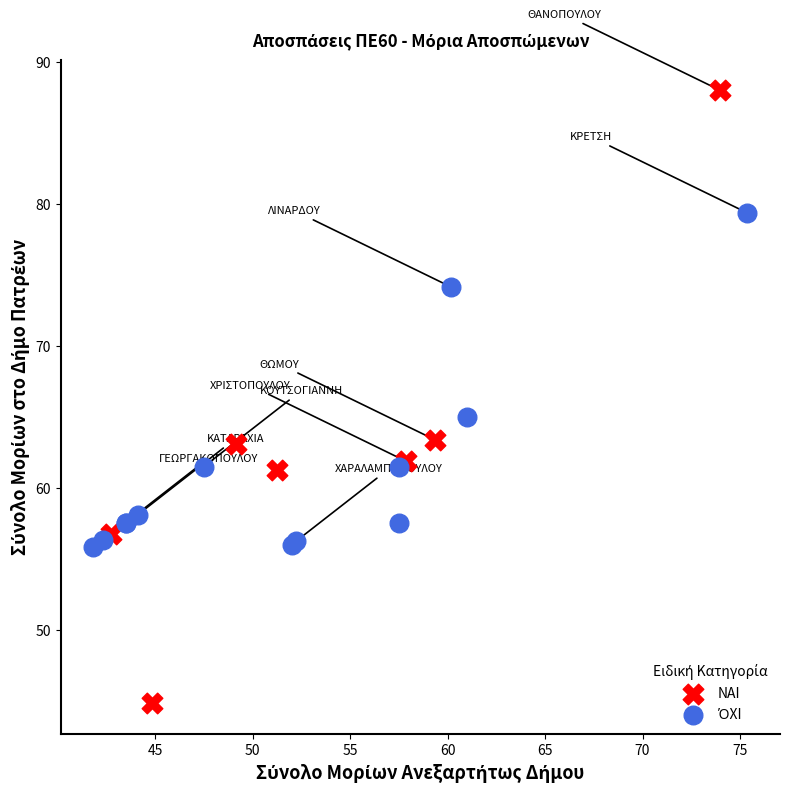

Which series reaches the minimum Y coordinate?

ΝΑΙ